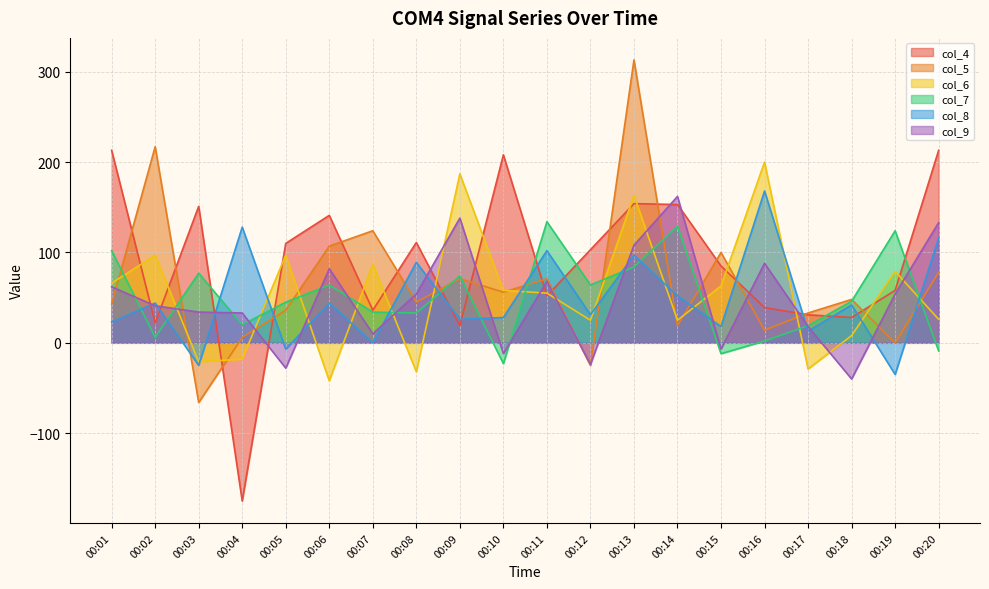

At which category does col_7 reach its first local peak?

00:03